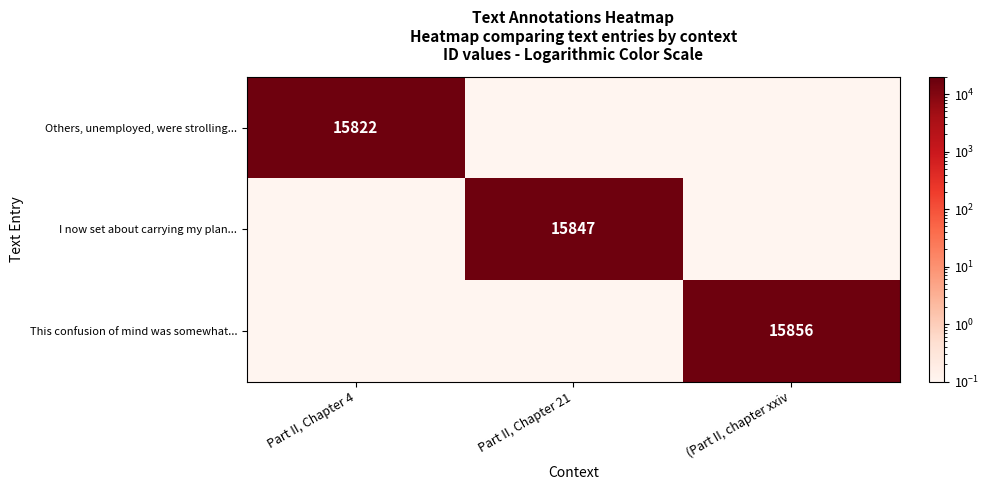

True or false: I now set about carrying my plan... has a value of 23791.2 at Part II, Chapter 21.

False